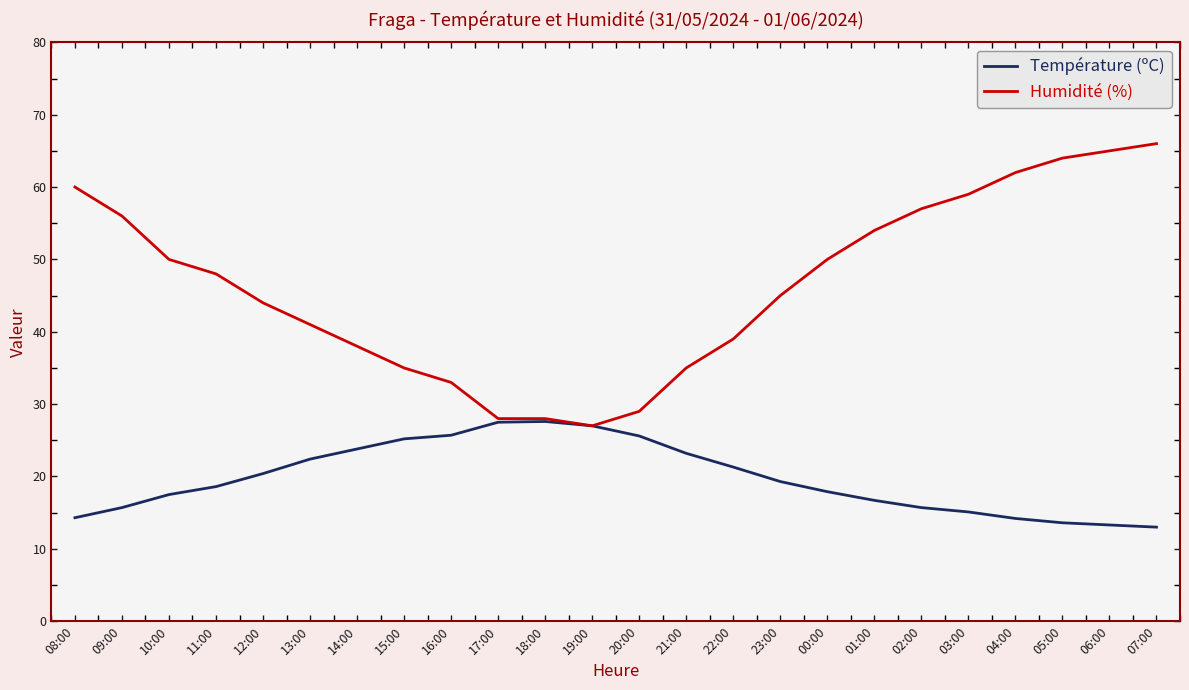

What is the minimum value shown in the chart?

13.0